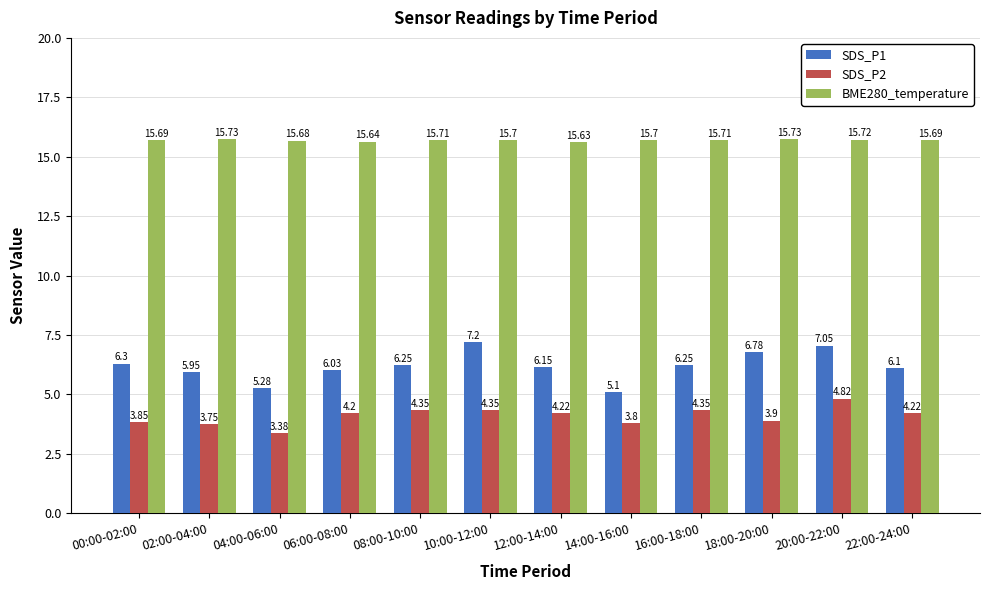

How many groups of bars are there?

12